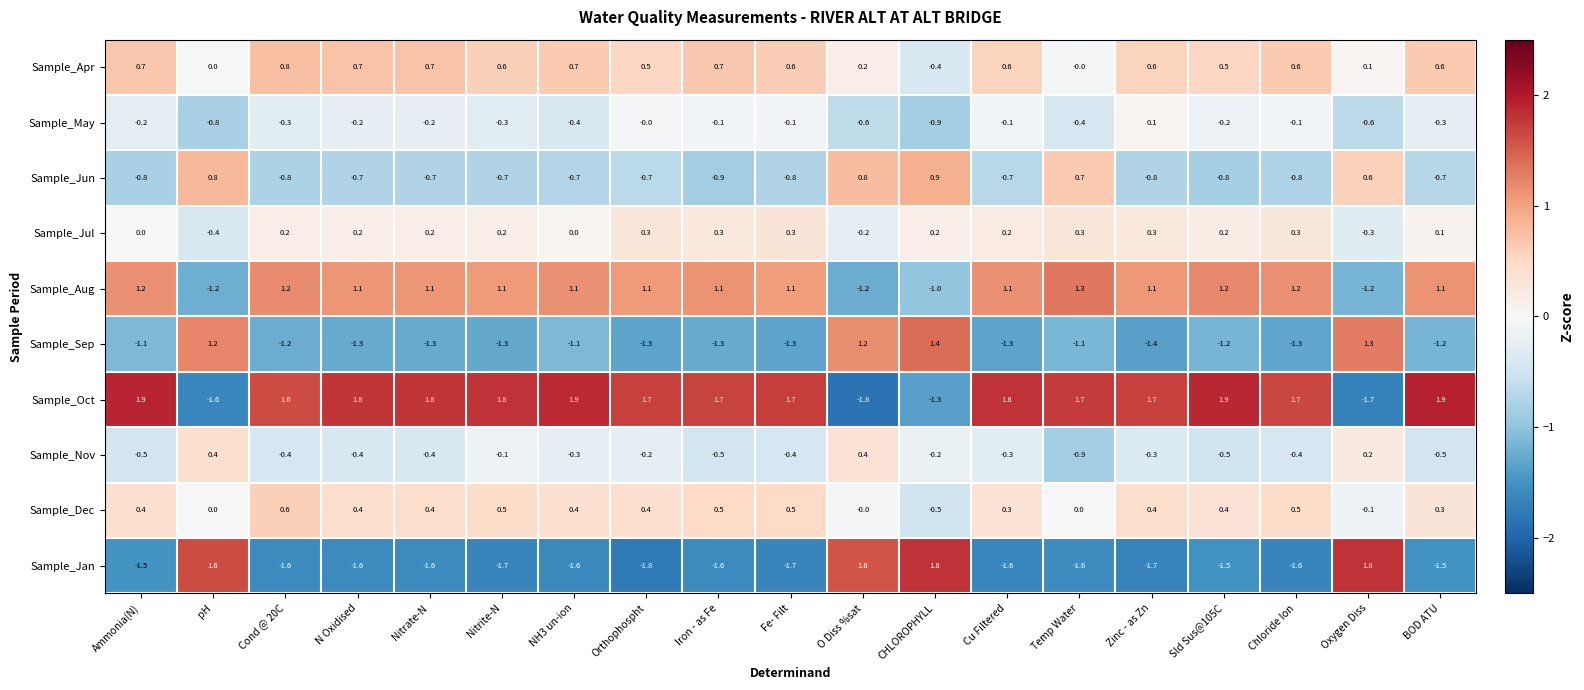

At how many categories does at least one series exceed 1?

19